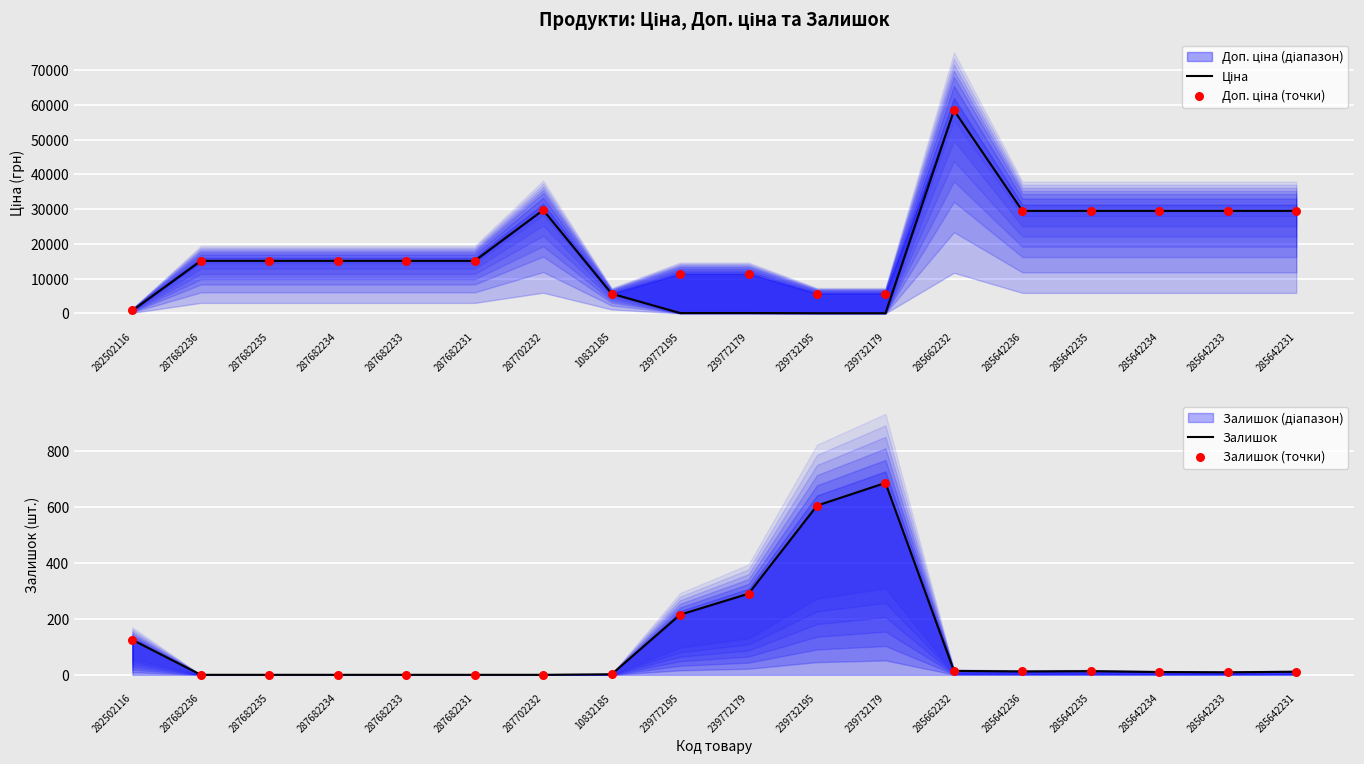

What is the total value across all series at 287682233?

30240.0